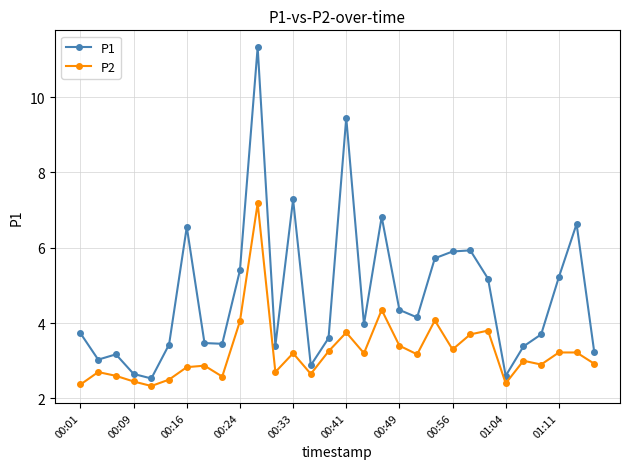

Which series has the largest total across all categories?

P1